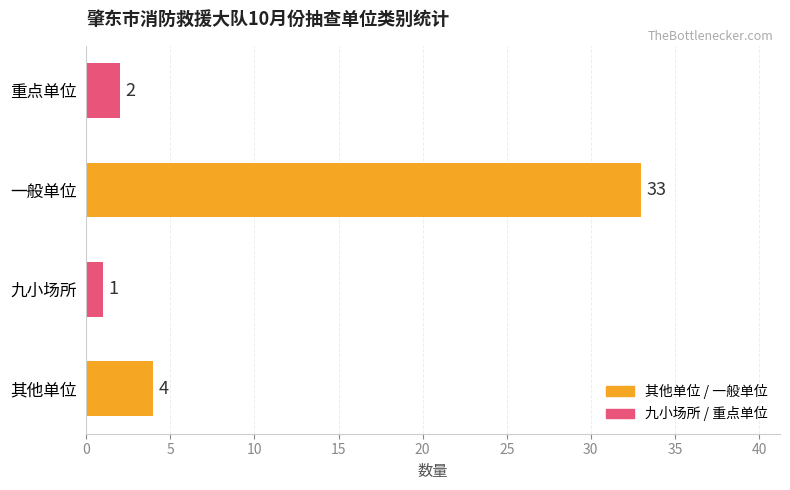

List the labels in order of value, largest first.

一般单位, 其他单位, 重点单位, 九小场所